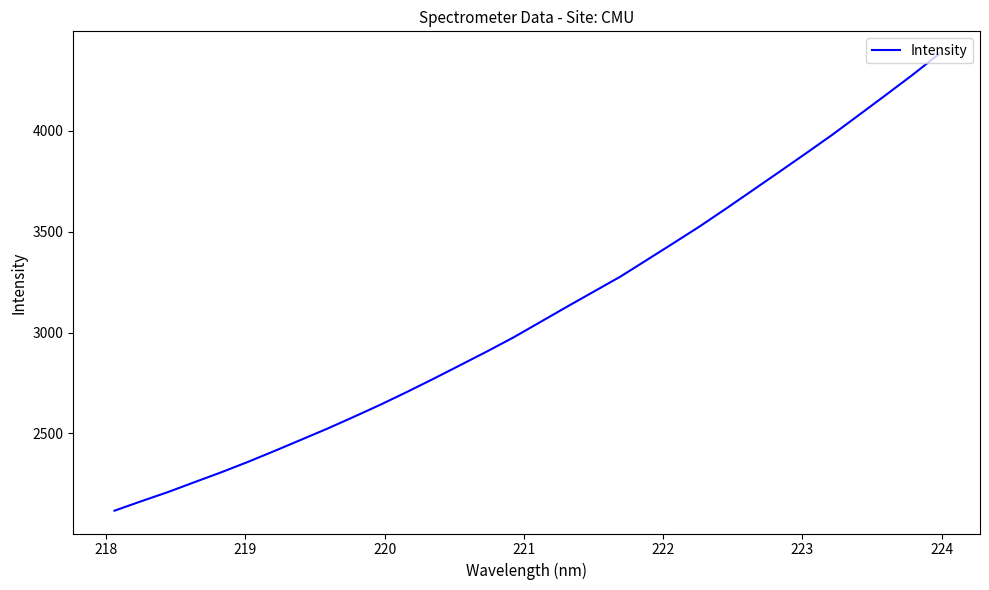

What is the difference between the maximum and minimum values?

2263.0